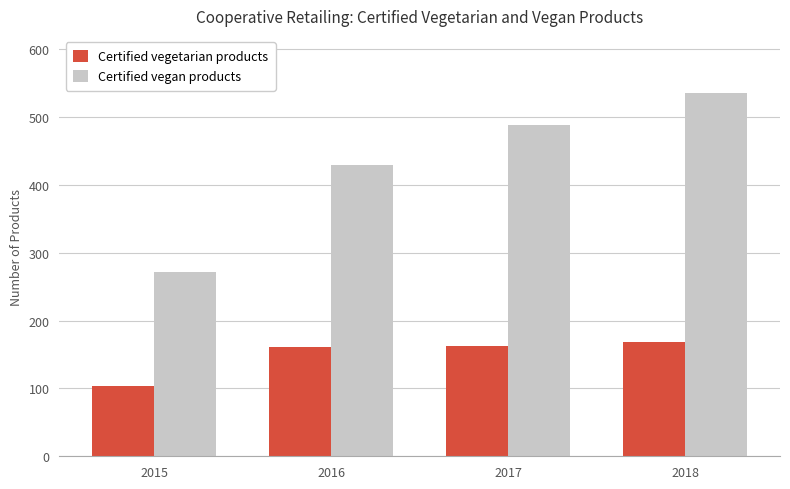

Which category has the lowest value across all series?

2015